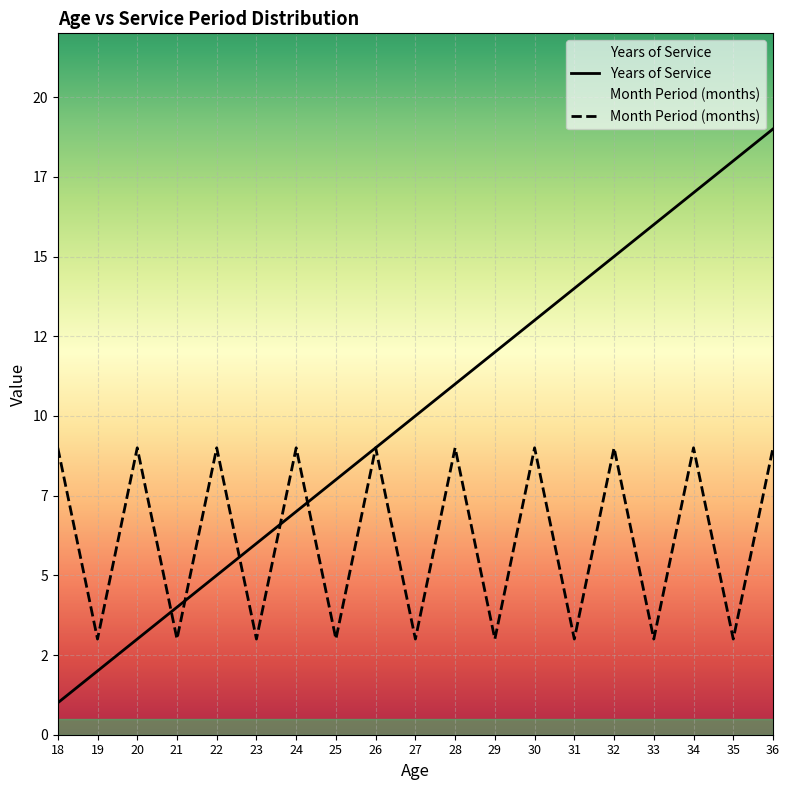

What is the difference between the highest and lowest values at 32?

6